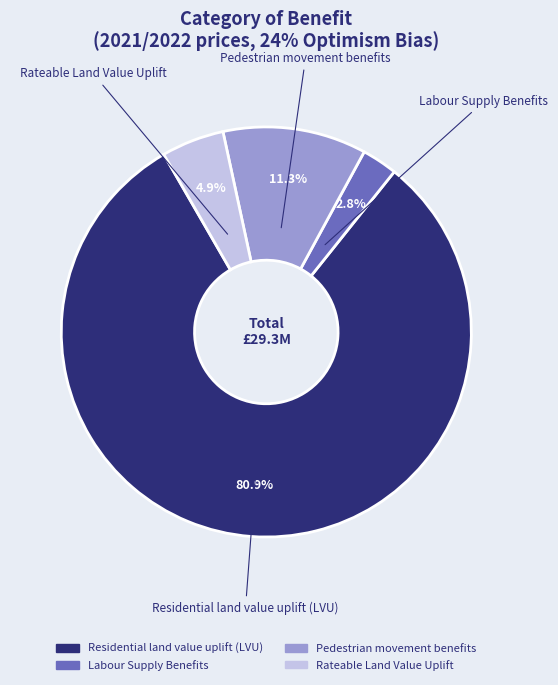

What is the majority slice?

Residential land value uplift (LVU)